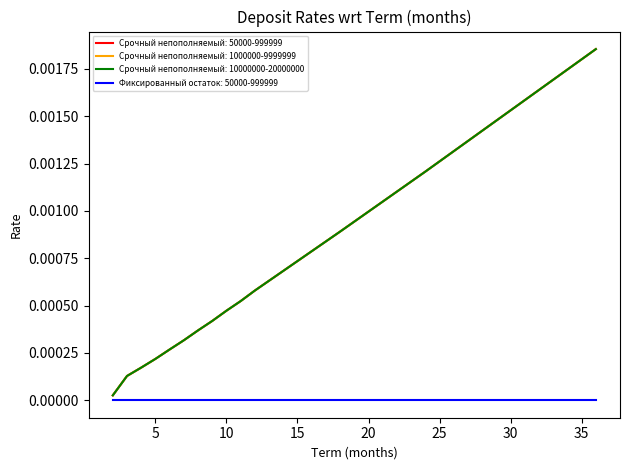

At which label is Срочный непополняемый: 50000-999999 closest to 0?

2